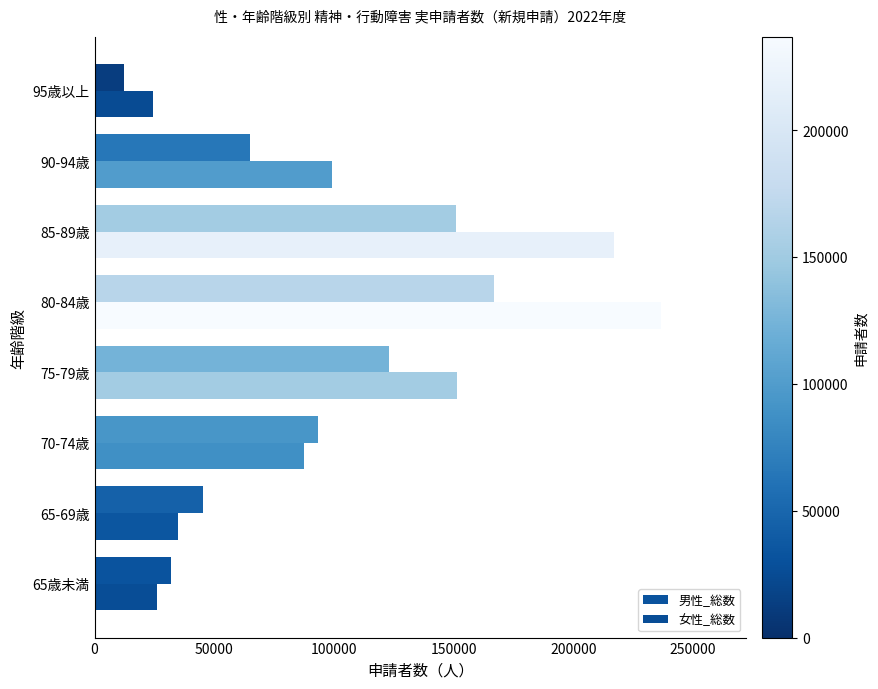

How many distinct data groups are displayed?

2